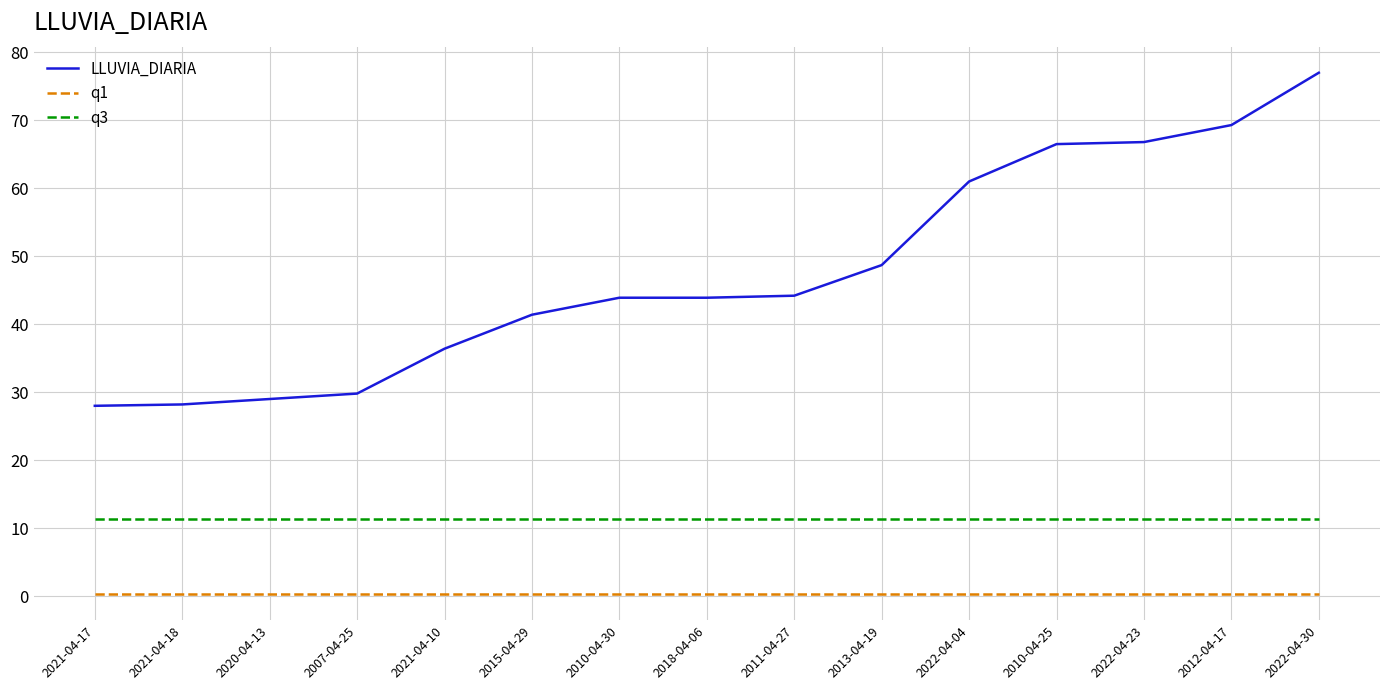

True or false: LLUVIA_DIARIA and q3 cross at least once.

False